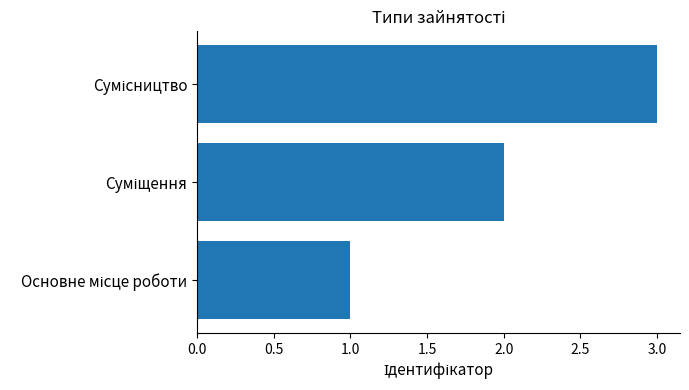

What is the greatest value displayed?

3